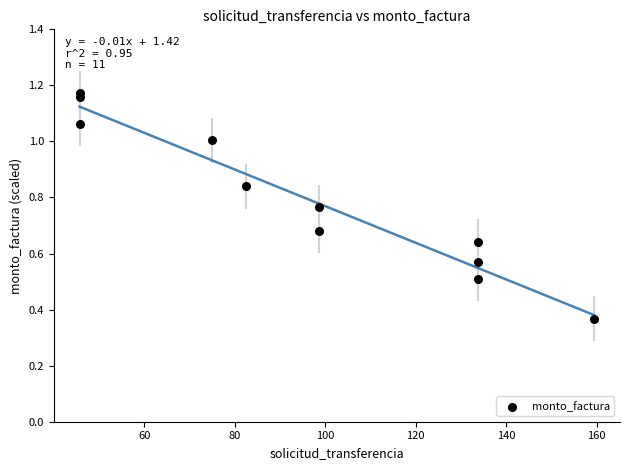

What is the average X value?

95.7